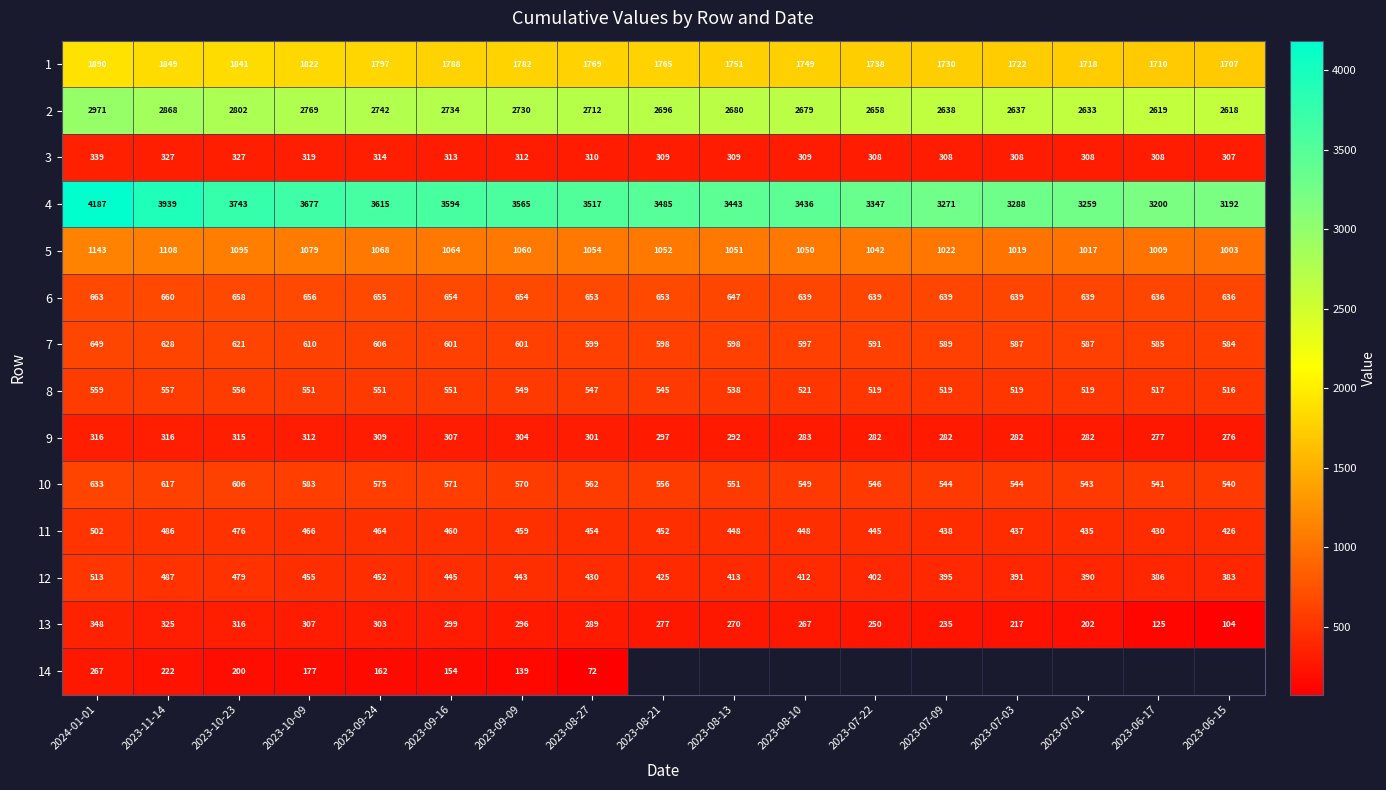

Rank the categories by 1 value from highest to lowest.

2024-01-01, 2023-11-14, 2023-10-23, 2023-10-09, 2023-09-24, 2023-09-16, 2023-09-09, 2023-08-27, 2023-08-21, 2023-08-13, 2023-08-10, 2023-07-22, 2023-07-09, 2023-07-03, 2023-07-01, 2023-06-17, 2023-06-15